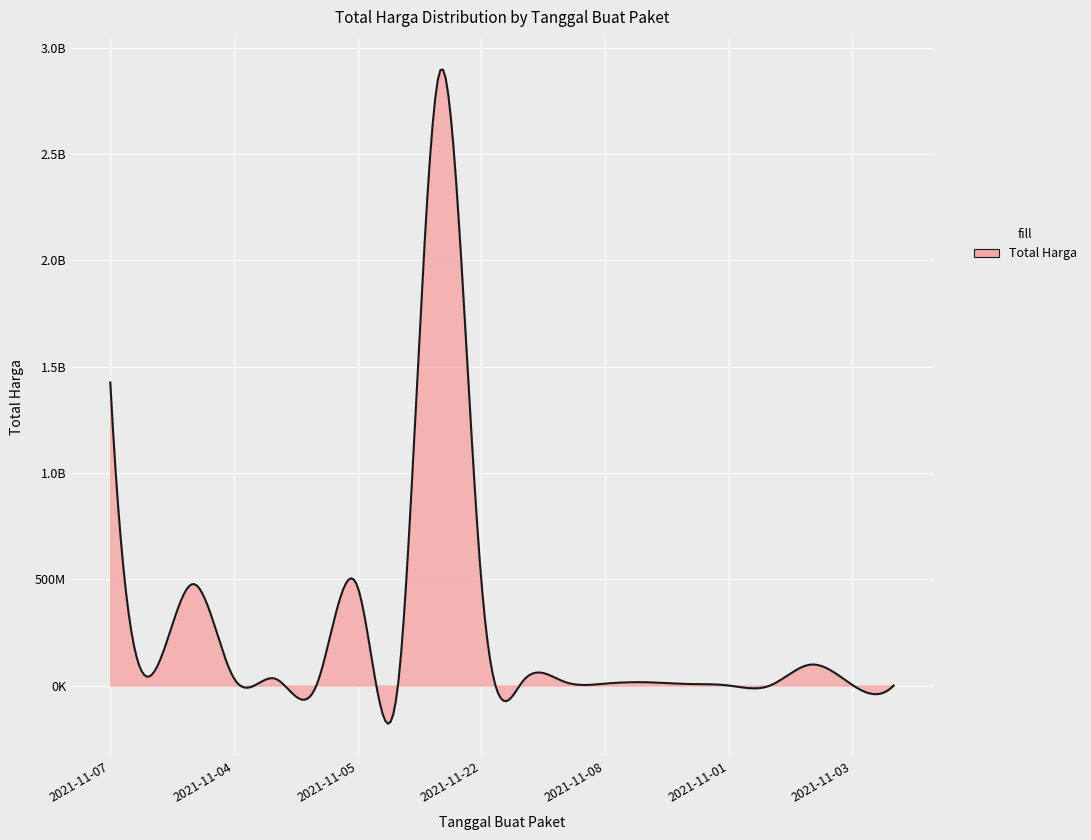

What is the difference between the maximum and minimum values?

2892044000